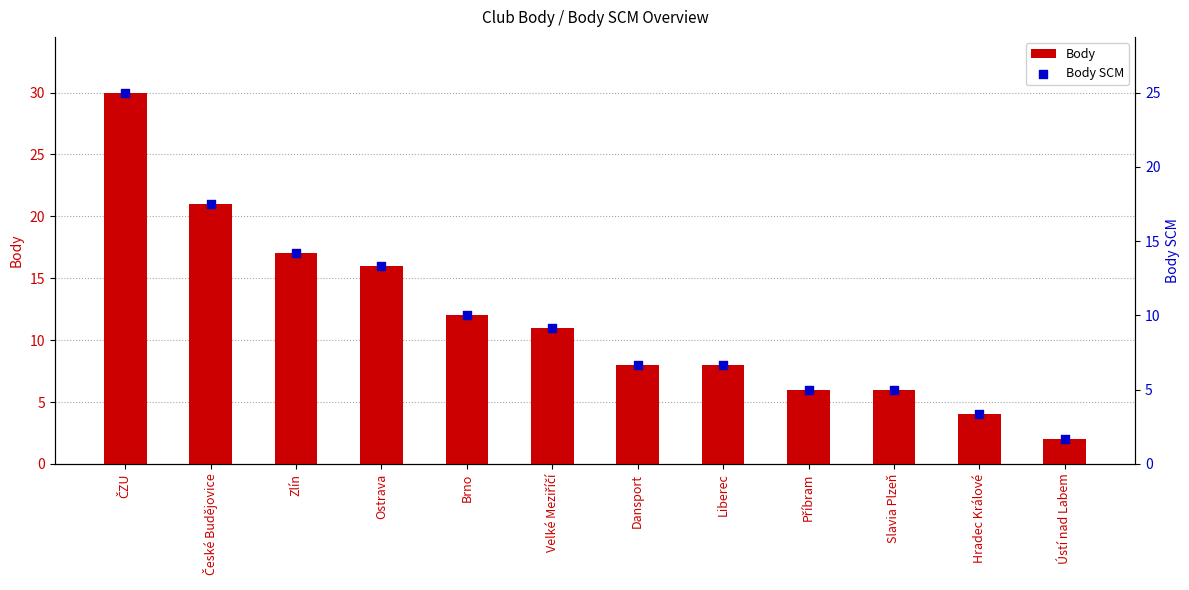

Is the value of Body SCM at Příbram greater than the value of Body at Ústí nad Labem?

Yes